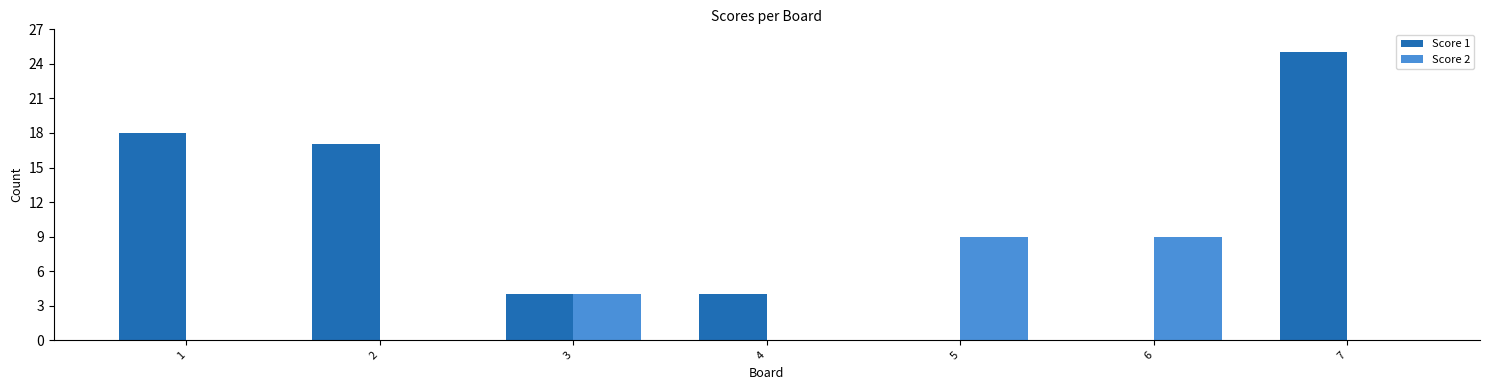

Reading left to right, transcribe all the data shown in this chart.

Score 1: 18	17	4	4	0	0	25
Score 2: 0	0	4	0	9	9	0